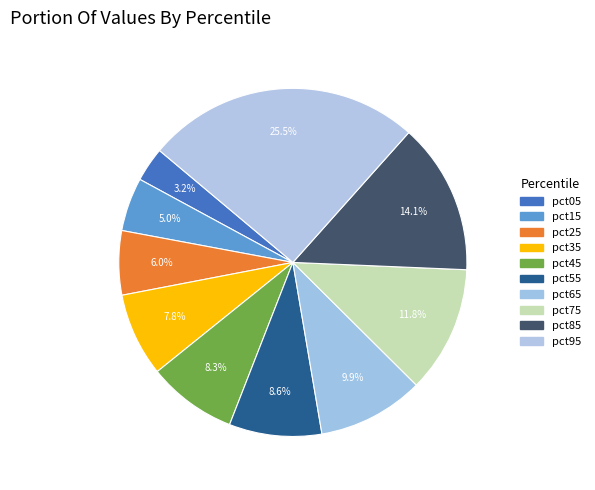

How many slices are in this pie chart?

10